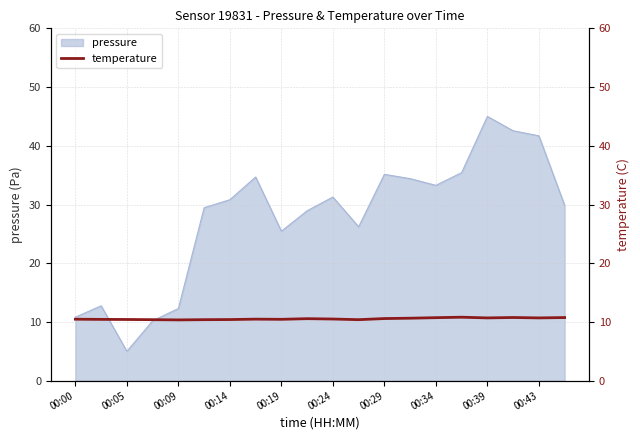

The pressure series shows 9.0 at 00:05. True or false?

False